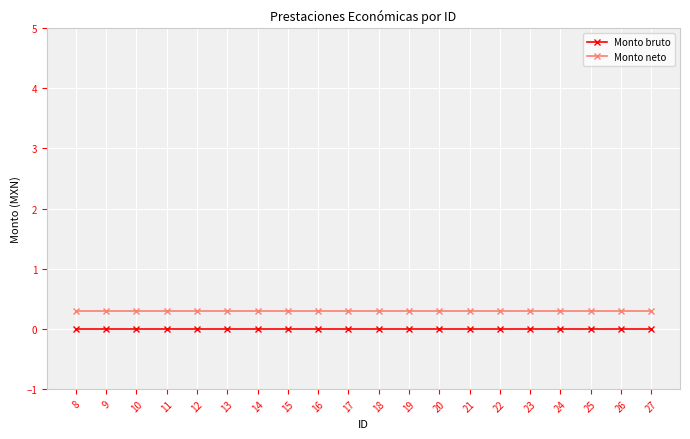

Which series has the largest total across all categories?

Monto neto